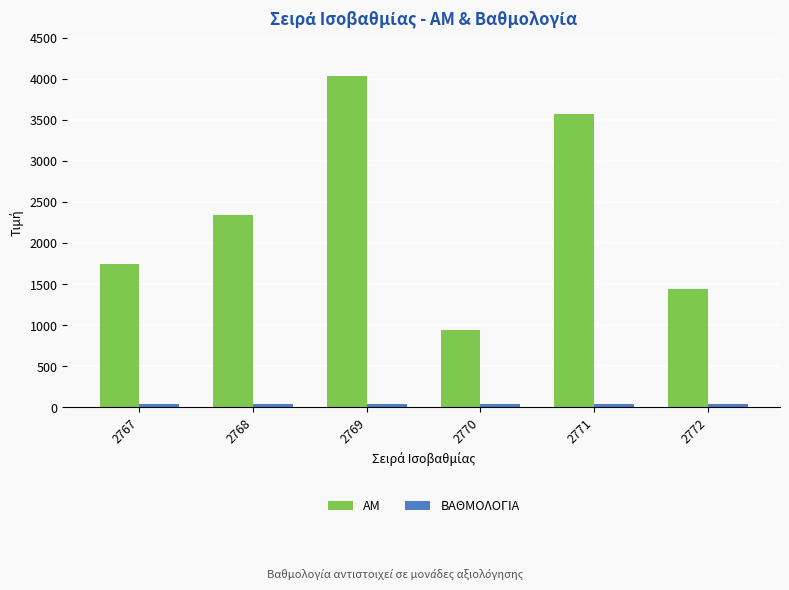

Which series has the largest range (max minus min)?

AM